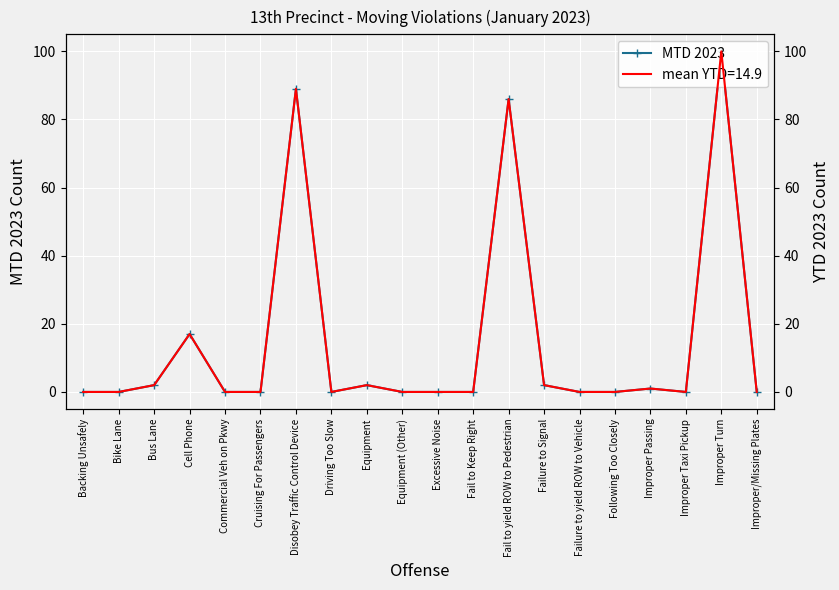

What is the value of the 4th point from the left?

17